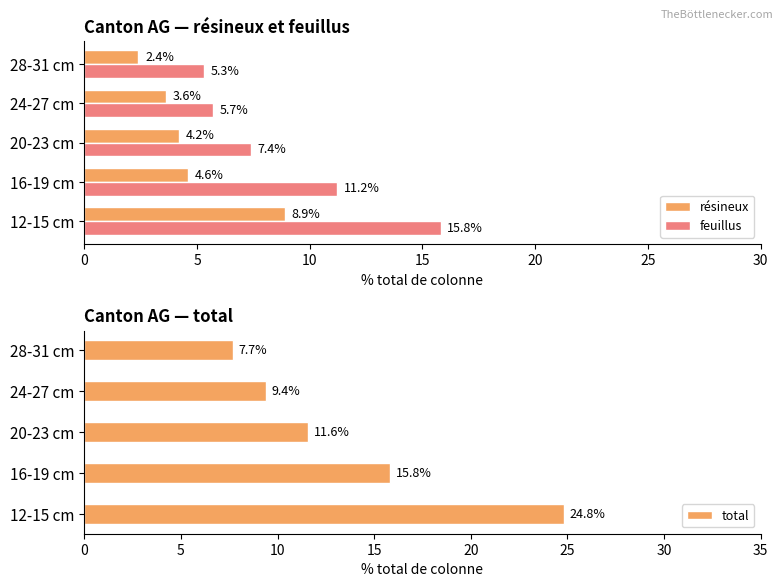

How many groups of bars are there?

5